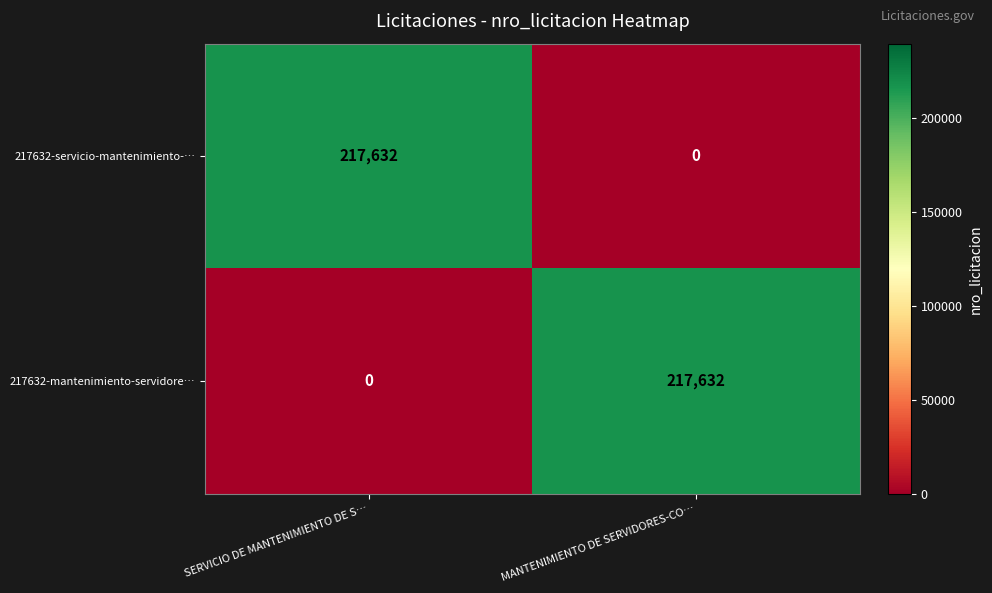

Is the value of 217632-servicio-mantenimiento-… at MANTENIMIENTO DE SERVIDORES-CO… greater than the value of 217632-mantenimiento-servidore… at MANTENIMIENTO DE SERVIDORES-CO…?

No